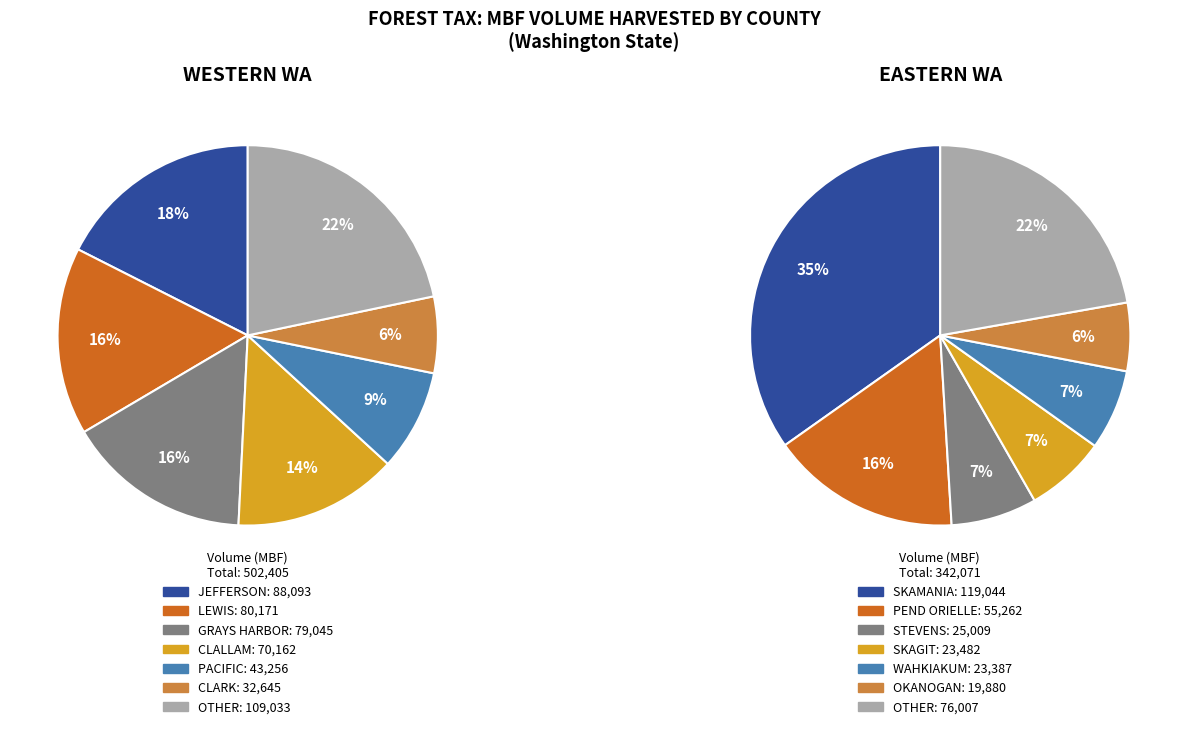

Which slice is the largest?

SKAMANIA